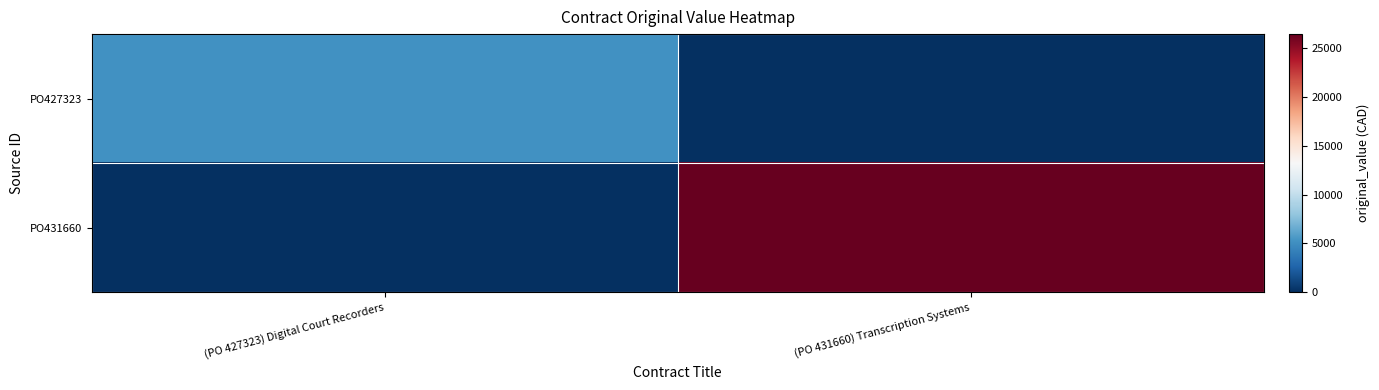

Which series has the largest total across all categories?

PO431660